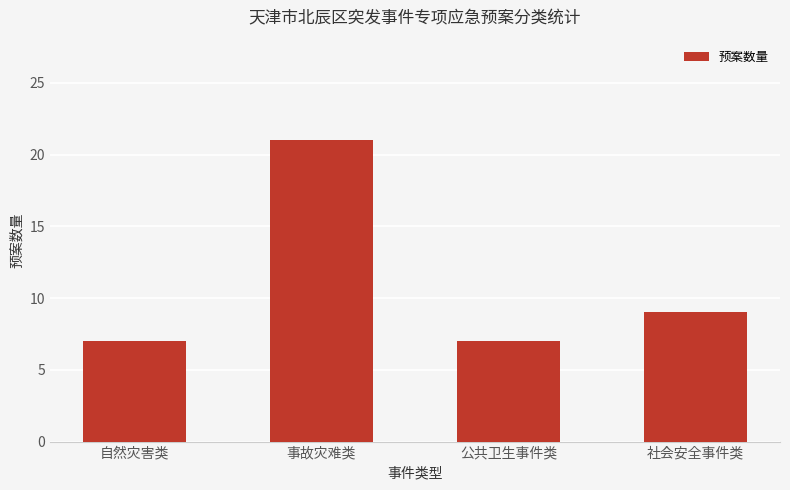

At which label is the value closest to 14?

社会安全事件类